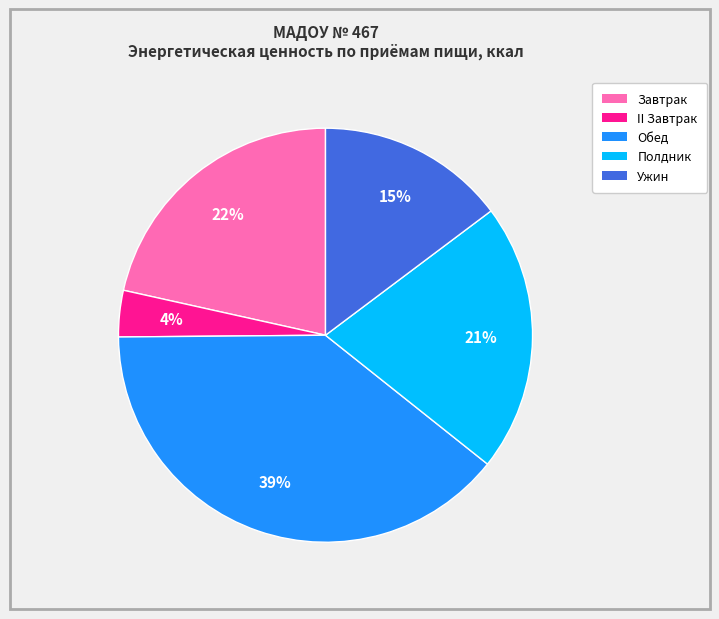

What percentage is the II Завтрак slice, to the nearest percent?

4%